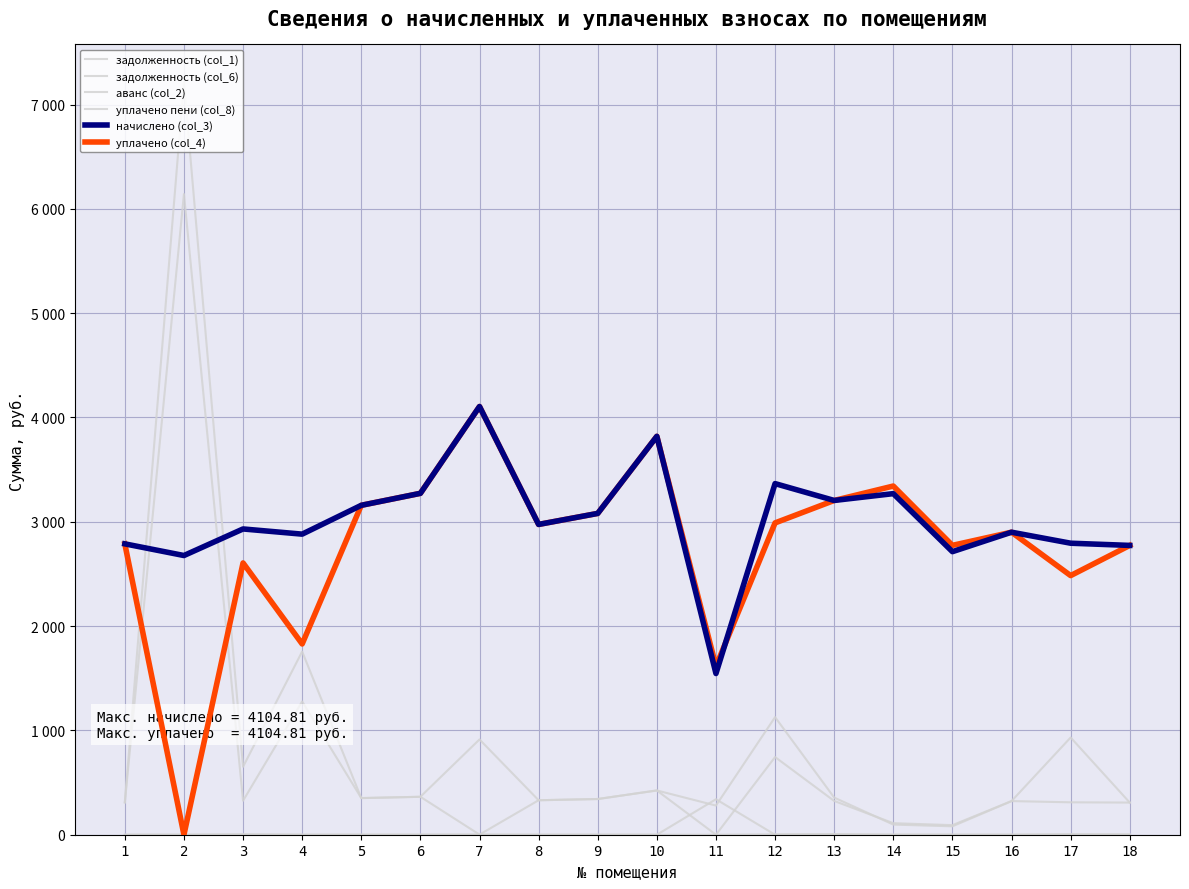

True or false: начислено (col_3) has more than 1 interior local peaks.

True